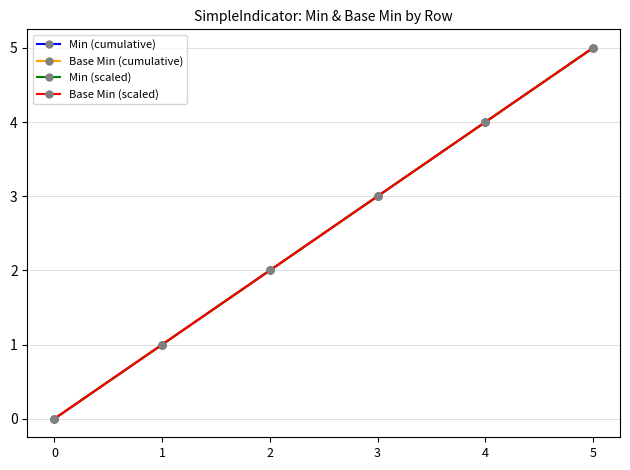

True or false: Min (cumulative) and Base Min (scaled) cross at least once.

False